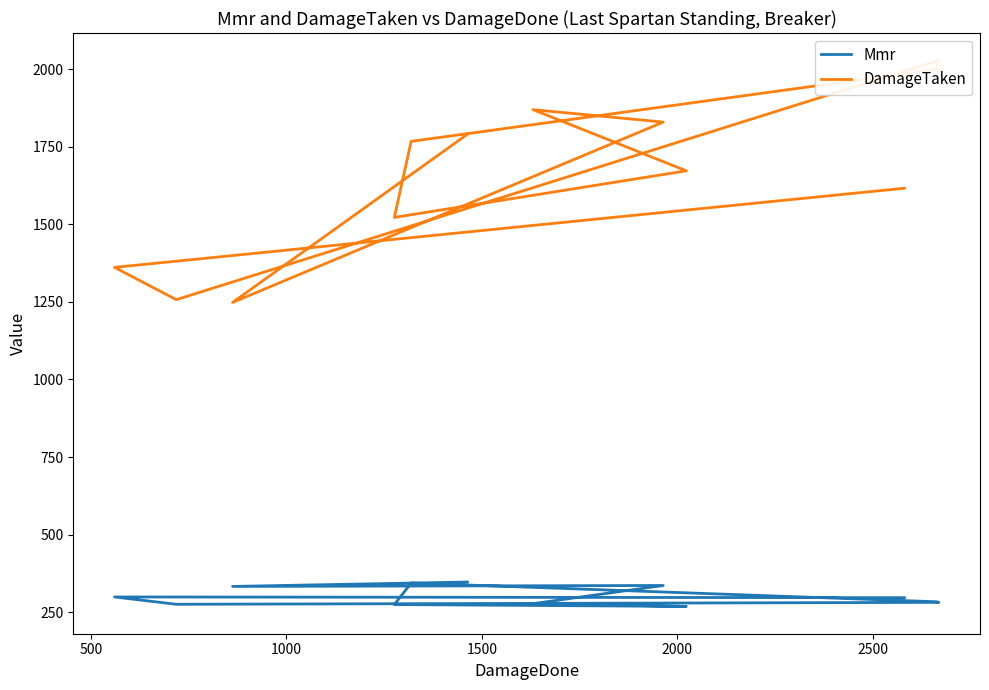

What is the minimum value for DamageTaken?

1248.0